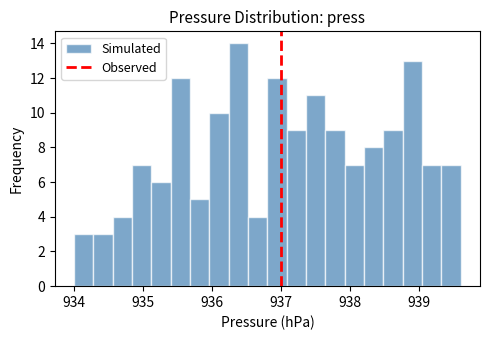

Around what value on the x-axis is the tallest bar? Give the approximate position of its centre, as read against the axis.

936.4